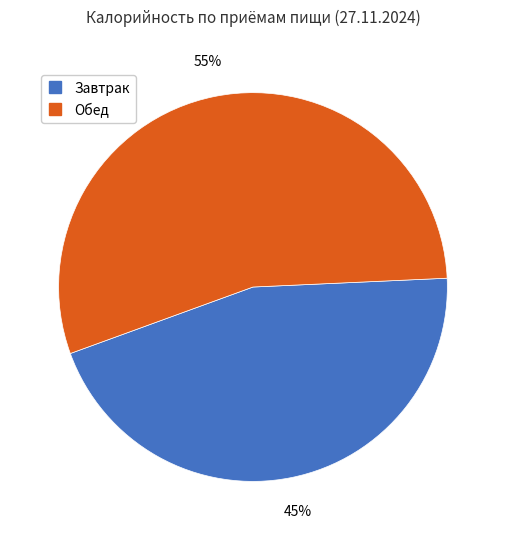

To the nearest percent, what percentage of the pie is Обед?

55%